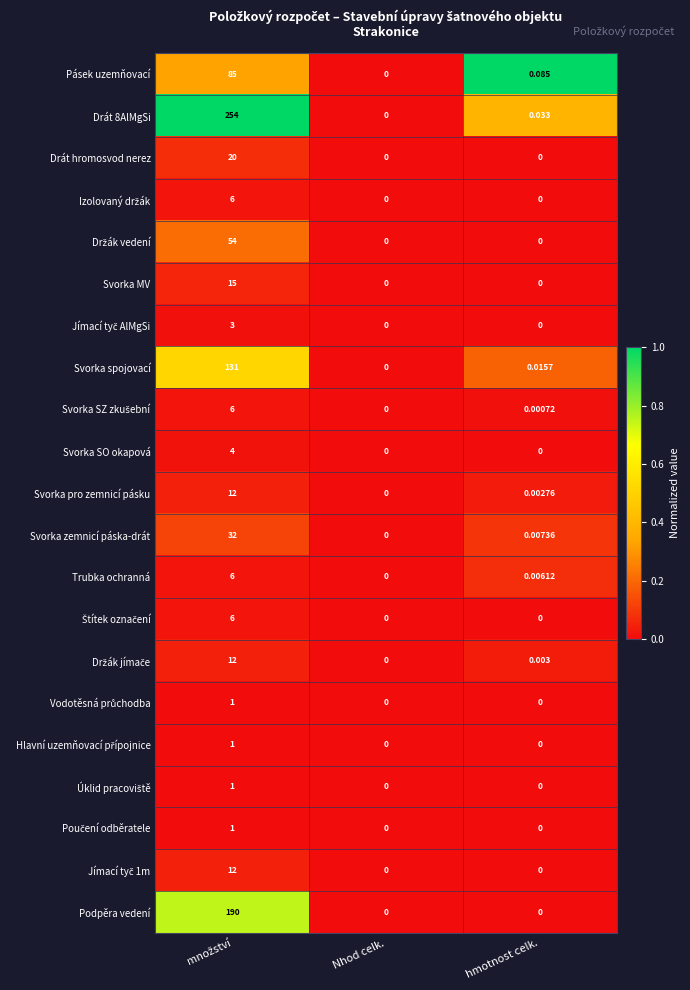

Is the value of Svorka MV at hmotnost celk. greater than the value of Pásek uzemňovací at hmotnost celk.?

No